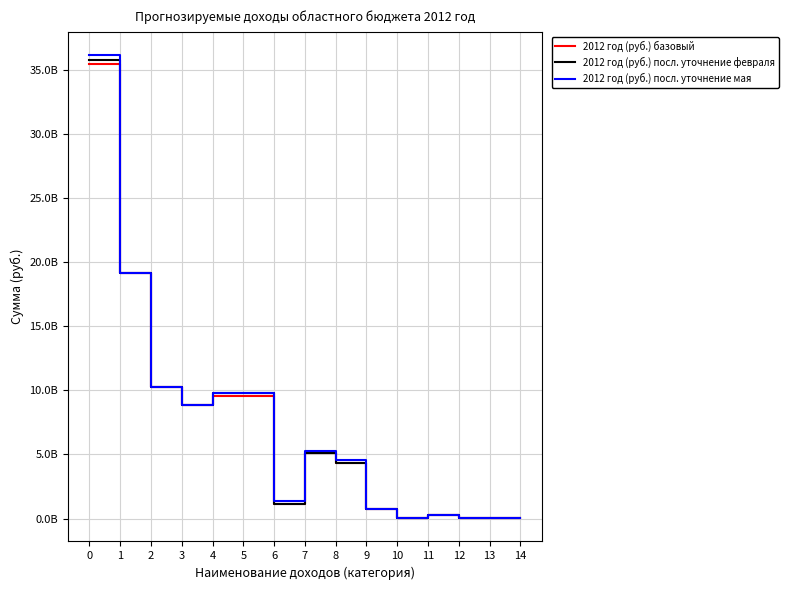

Reading left to right, transcribe all the data shown in this chart.

2012 год (руб.) базовый: 35481918400	19141400000	10288900000	8852500000	9525700000	9525700000	1170679000	5101600000	4367200000	734400000	41196000	273615300	78920600	20000000	44807500
2012 год (руб.) посл. уточнение февраля: 35771918400	19141400000	10288900000	8852500000	9815700000	9815700000	1170679000	5101600000	4367200000	734400000	41196000	273615300	78920600	20000000	44807500
2012 год (руб.) посл. уточнение мая: 36179218400	19141400000	10288900000	8852500000	9815700000	9815700000	1370679000	5301600000	4567200000	734400000	41196000	273615300	78920600	27300000	44807500